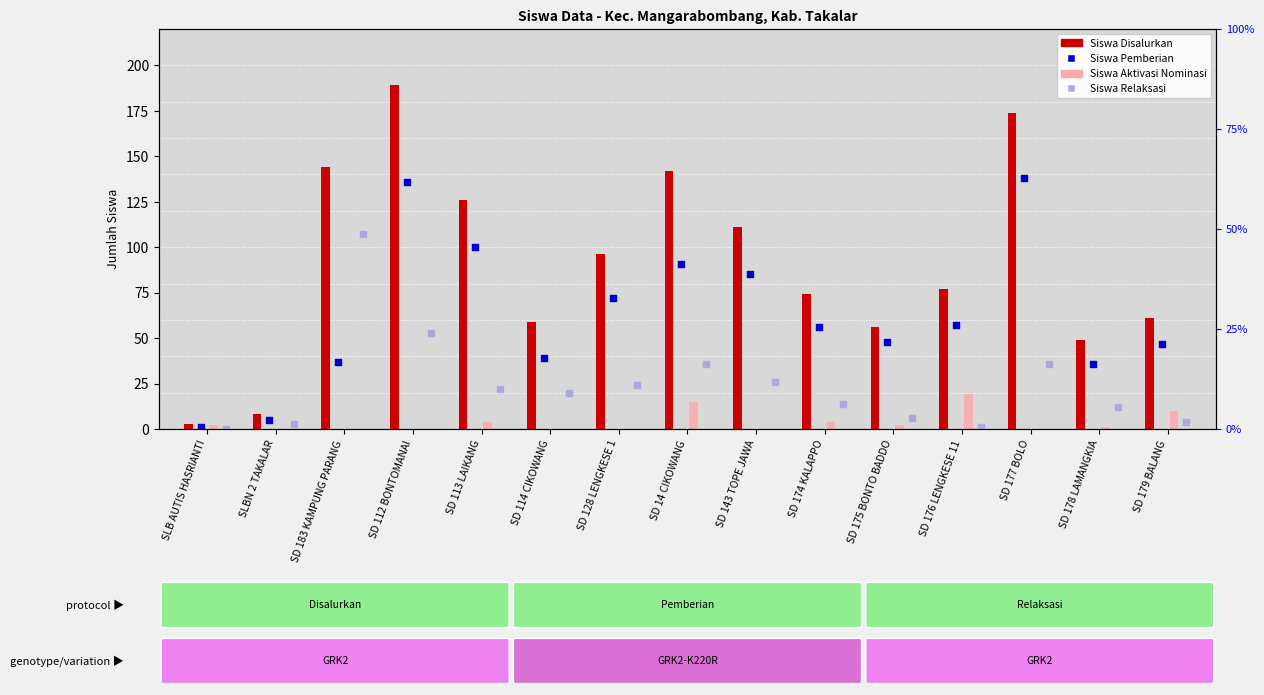

At how many categories does at least one series exceed 66?

9